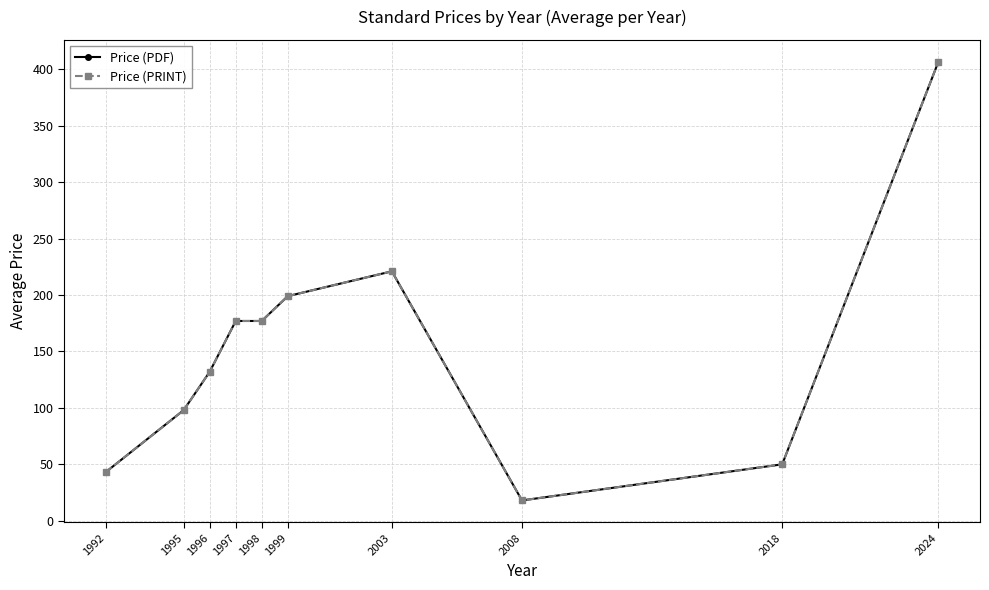

True or false: Price (PRINT) and Price (PDF) cross at least once.

False